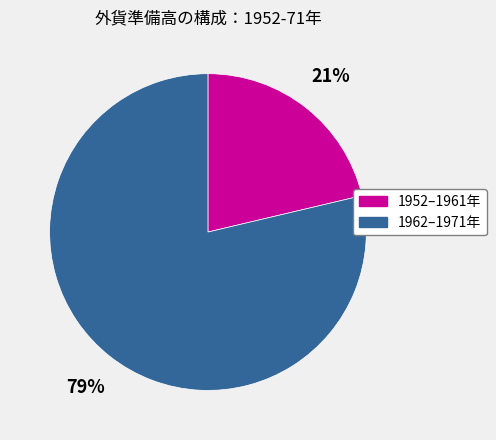

Is there a majority slice in this chart?

Yes